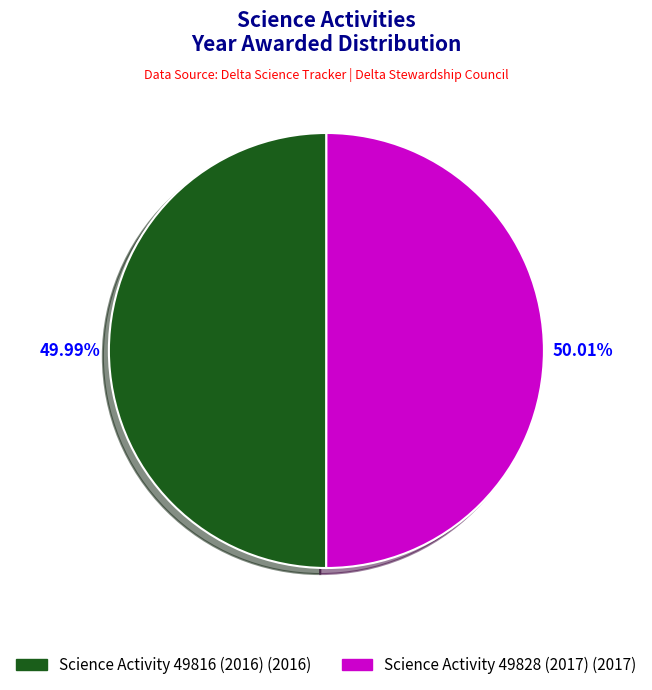

Is Science Activity 49816 (2016) the majority of the pie?

No